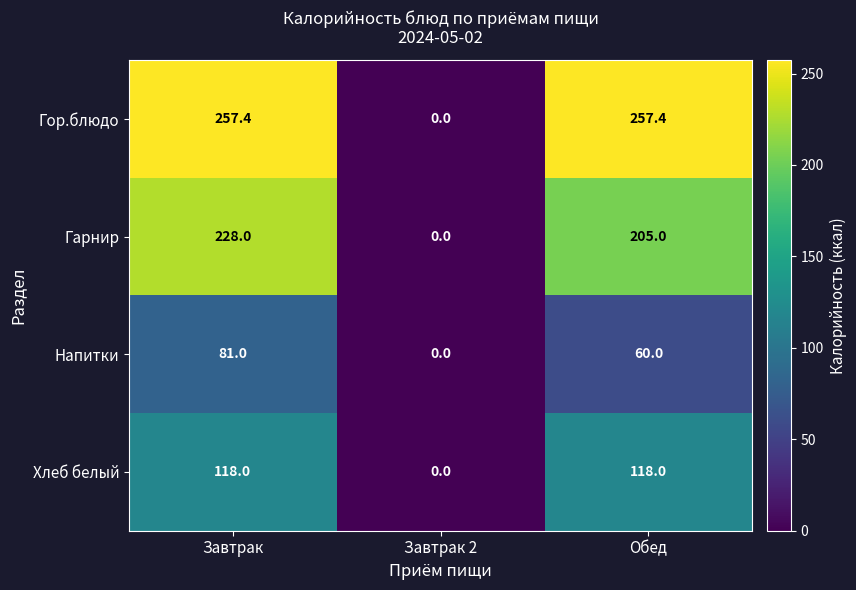

Rank the series by their average value, from lowest to highest.

Напитки, Хлеб белый, Гарнир, Гор.блюдо